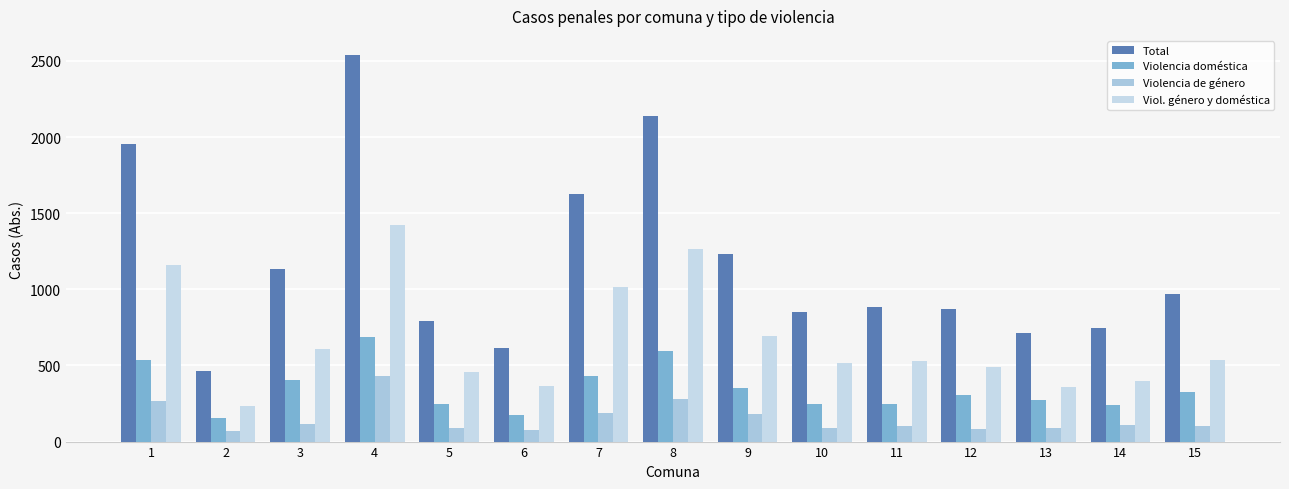

Rank the categories by Viol. género y doméstica value from highest to lowest.

4, 8, 1, 7, 9, 3, 15, 11, 10, 12, 5, 14, 6, 13, 2